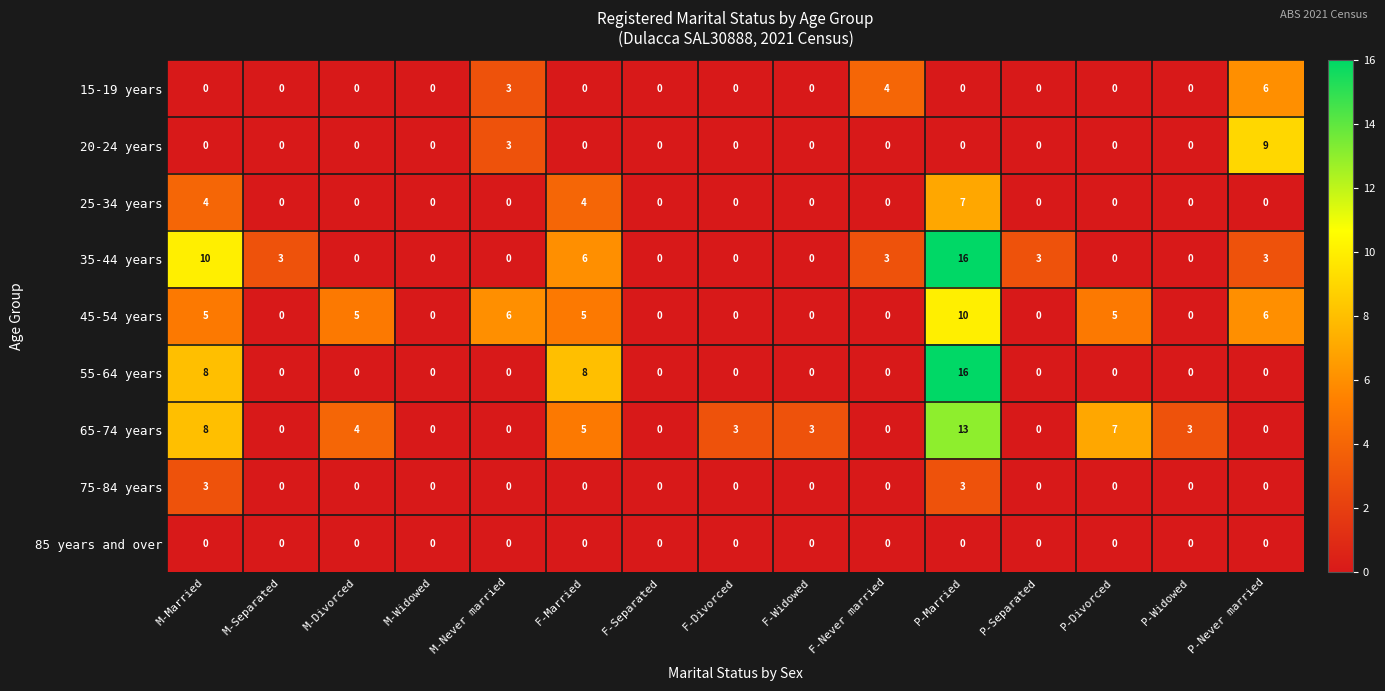

Between M-Divorced and P-Separated, which series saw the biggest shift?

45-54 years